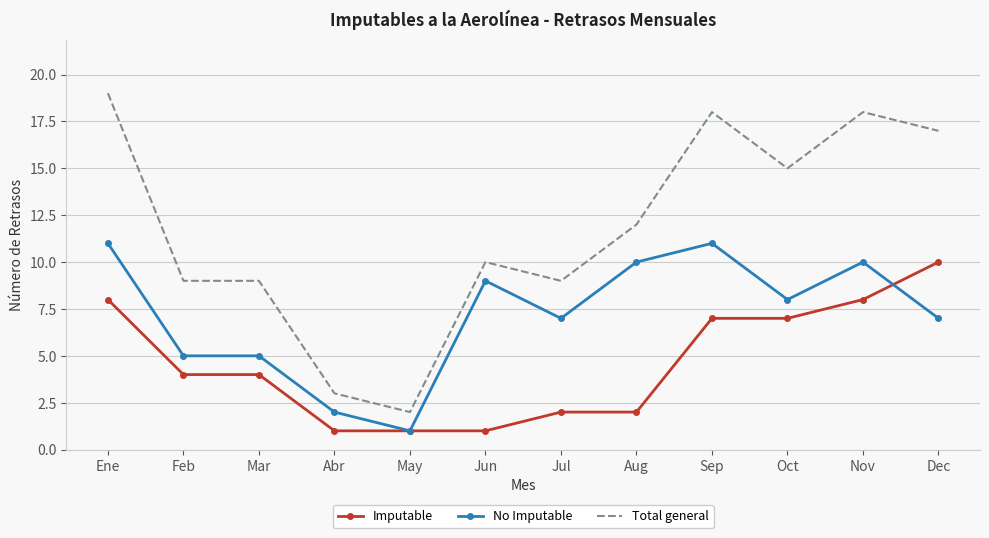

Reading left to right, what are all the values shown in this chart?

Imputable: Ene=8	Feb=4	Mar=4	Abr=1	May=1	Jun=1	Jul=2	Aug=2	Sep=7	Oct=7	Nov=8	Dec=10
No Imputable: Ene=11	Feb=5	Mar=5	Abr=2	May=1	Jun=9	Jul=7	Aug=10	Sep=11	Oct=8	Nov=10	Dec=7
Total general: Ene=19	Feb=9	Mar=9	Abr=3	May=2	Jun=10	Jul=9	Aug=12	Sep=18	Oct=15	Nov=18	Dec=17